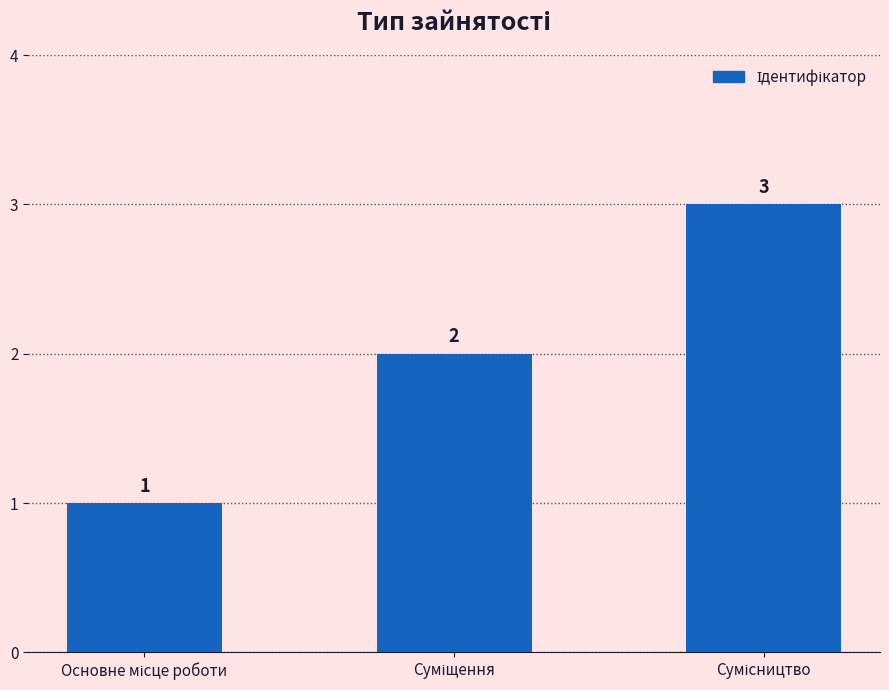

How many values are between 1 and 3?

3